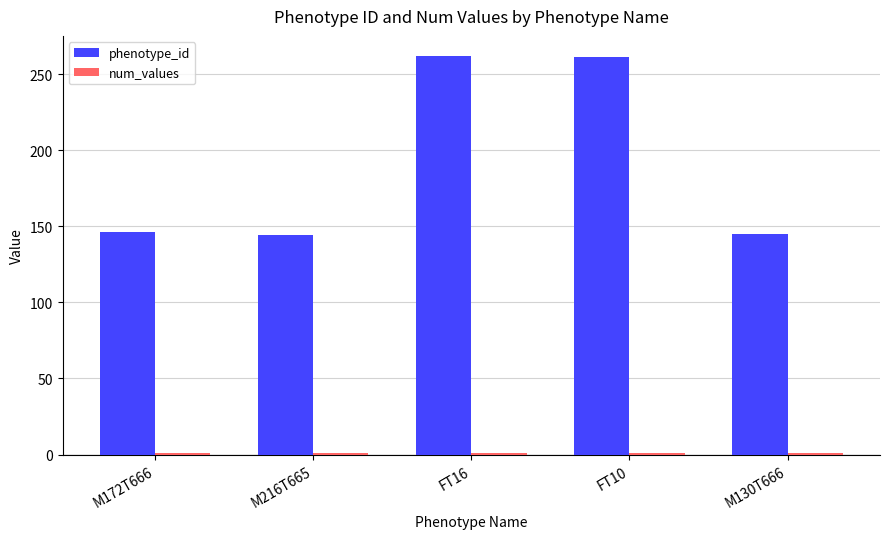

How many distinct data groups are displayed?

2